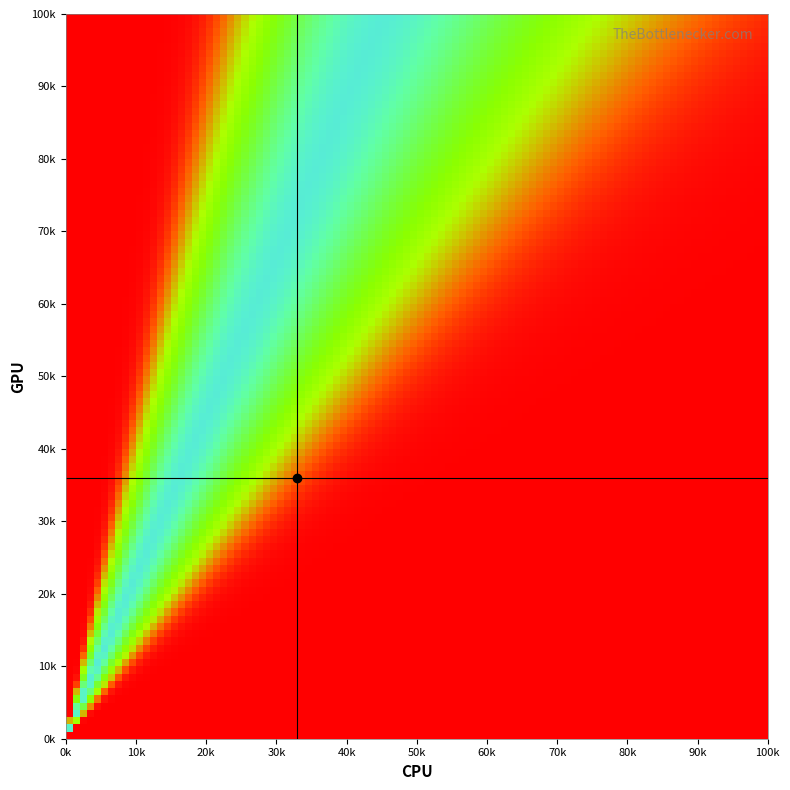

Count the number of data series in this chart.

2